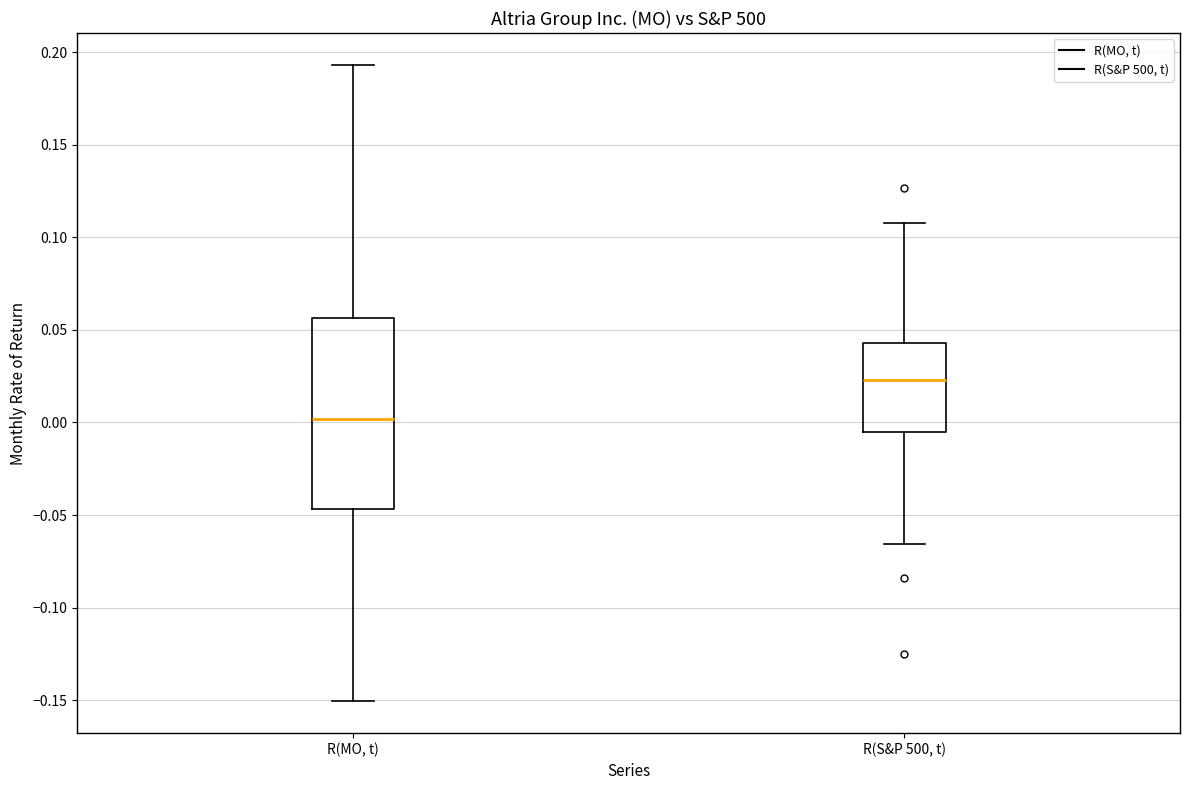

Which box has the lowest median line?

R(MO, t)